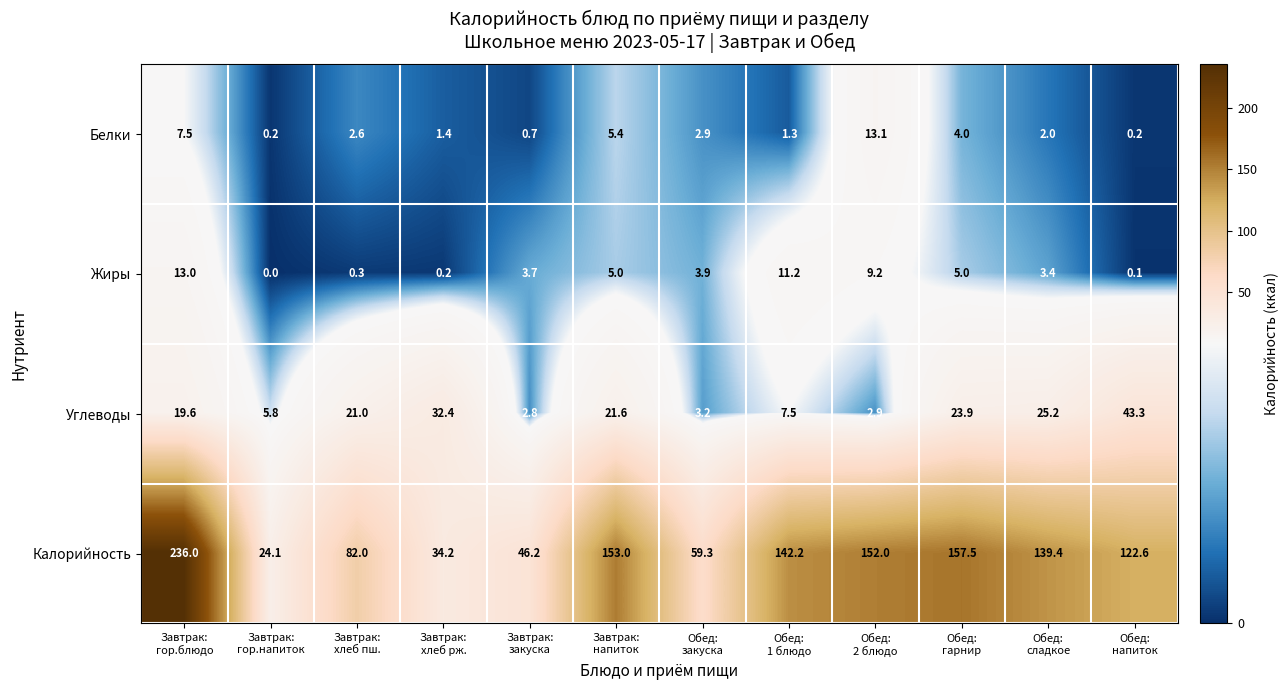

At how many categories does at least one series exceed 154?

2